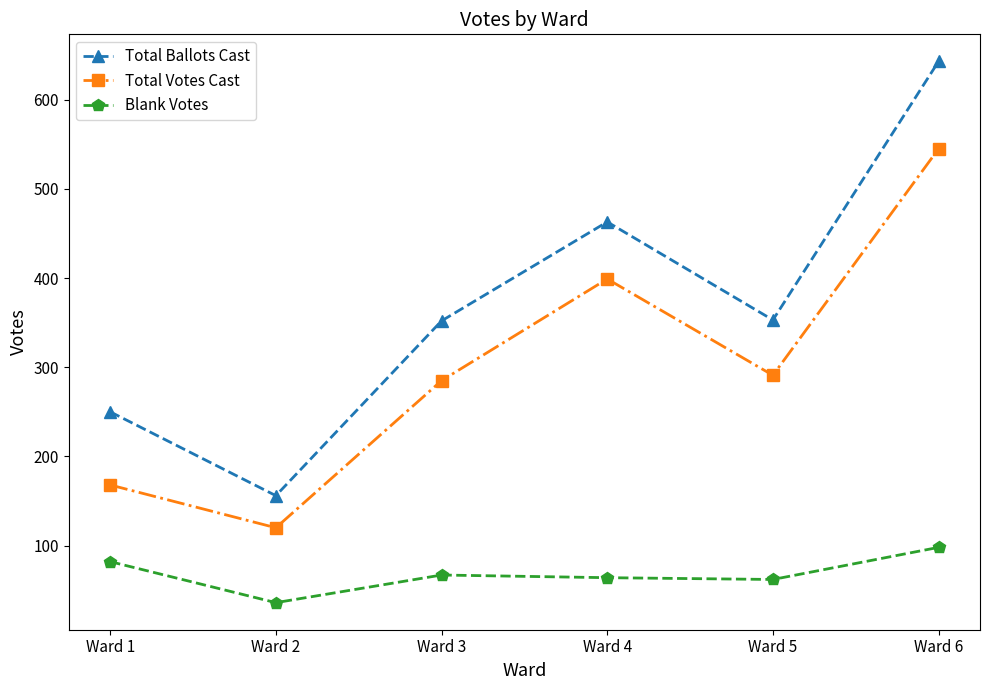

True or false: Total Ballots Cast has more than 0 points higher than both neighbors.

True